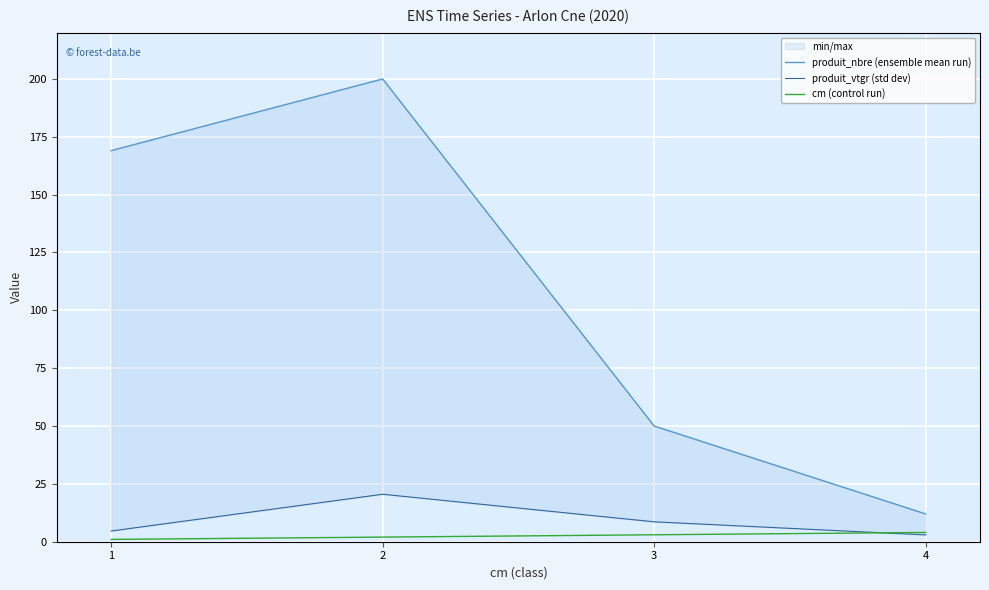

Is it true that produit_vtgr (std dev) equals 3.0 at 4?

True